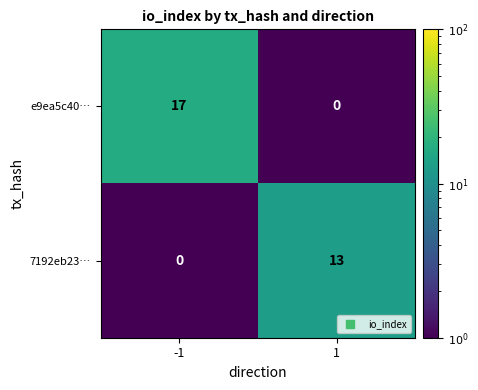

Is it true that 7192eb23… equals -4 at -1?

False